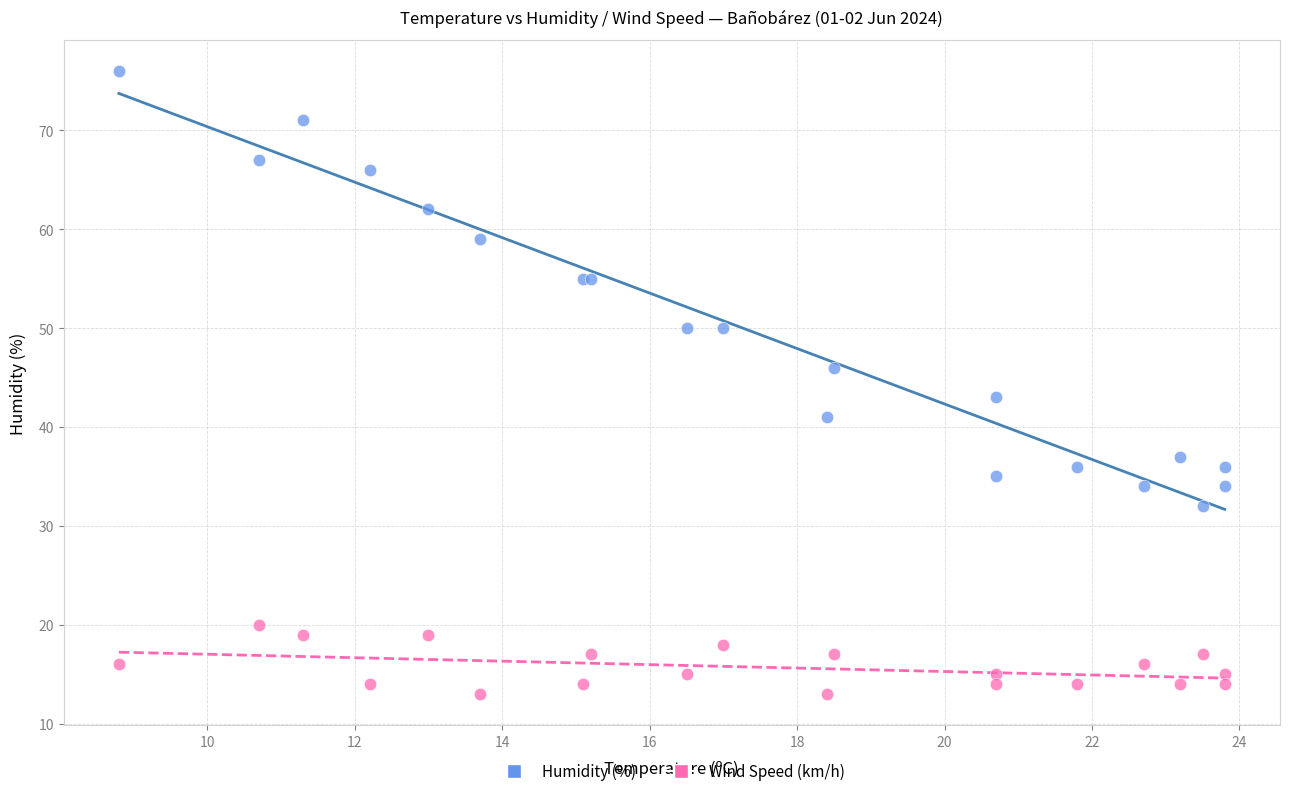

What are all the series names shown in the legend?

Humidity (%), Wind Speed (km/h)